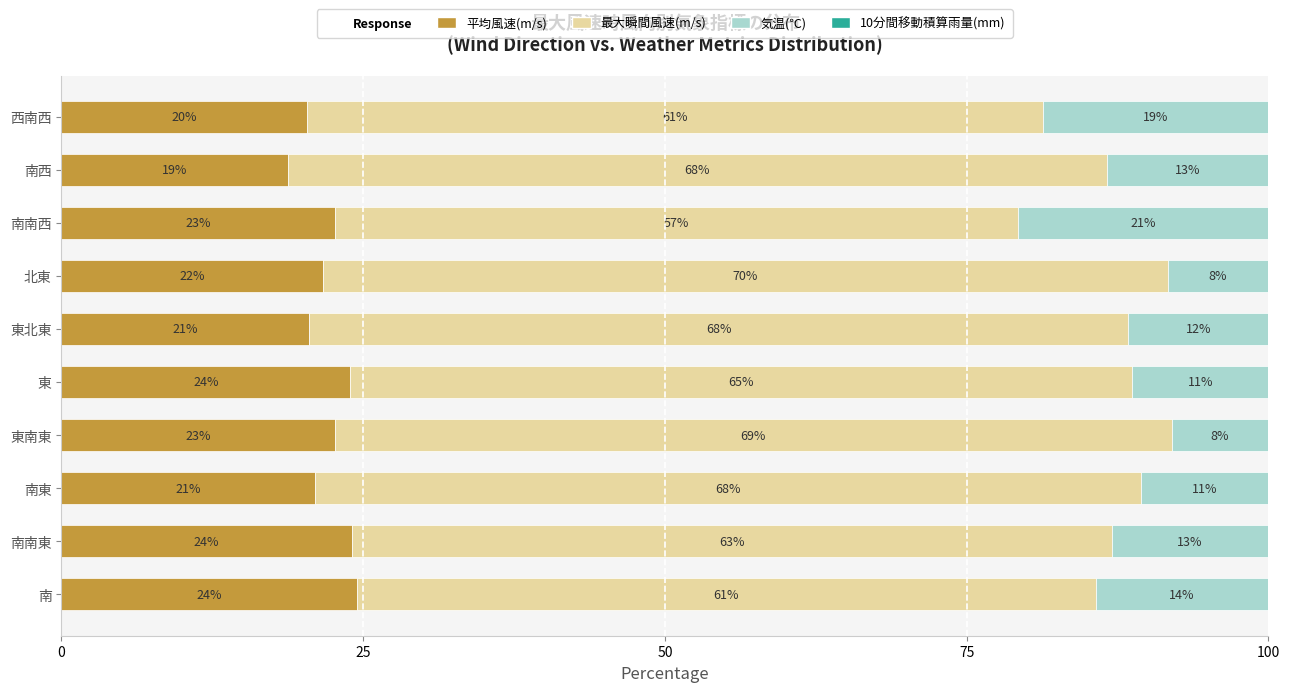

True or false: 平均風速(m/s) has a value of 23.9 at 東.

True